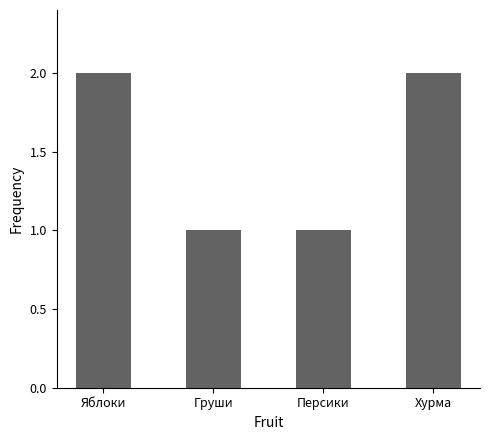

What is the sum of the values at Груши and Персики?

2